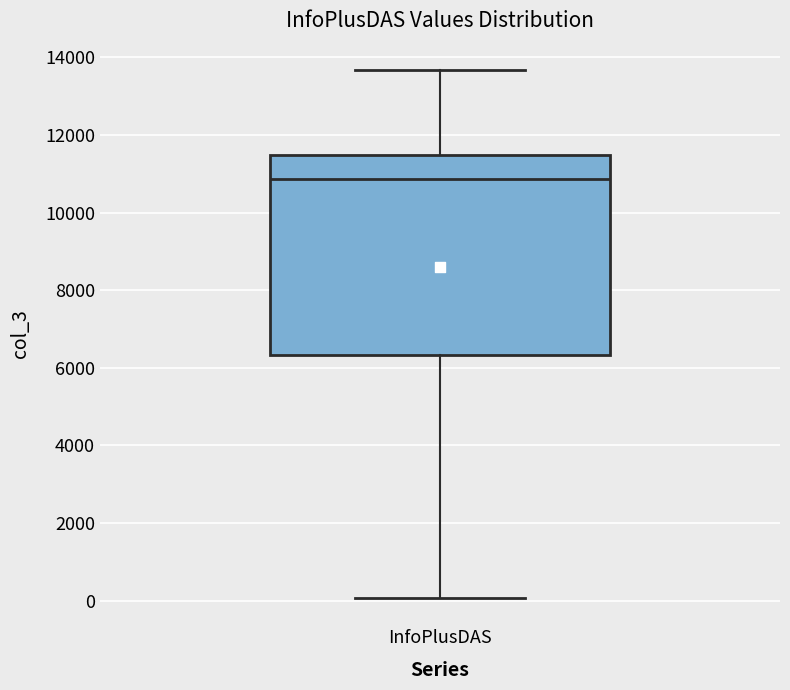

Where does the lower whisker of the box for InfoPlusDAS end on the y-axis? The values are not printed on the chart, so give them approximately, as read against the axis.

0